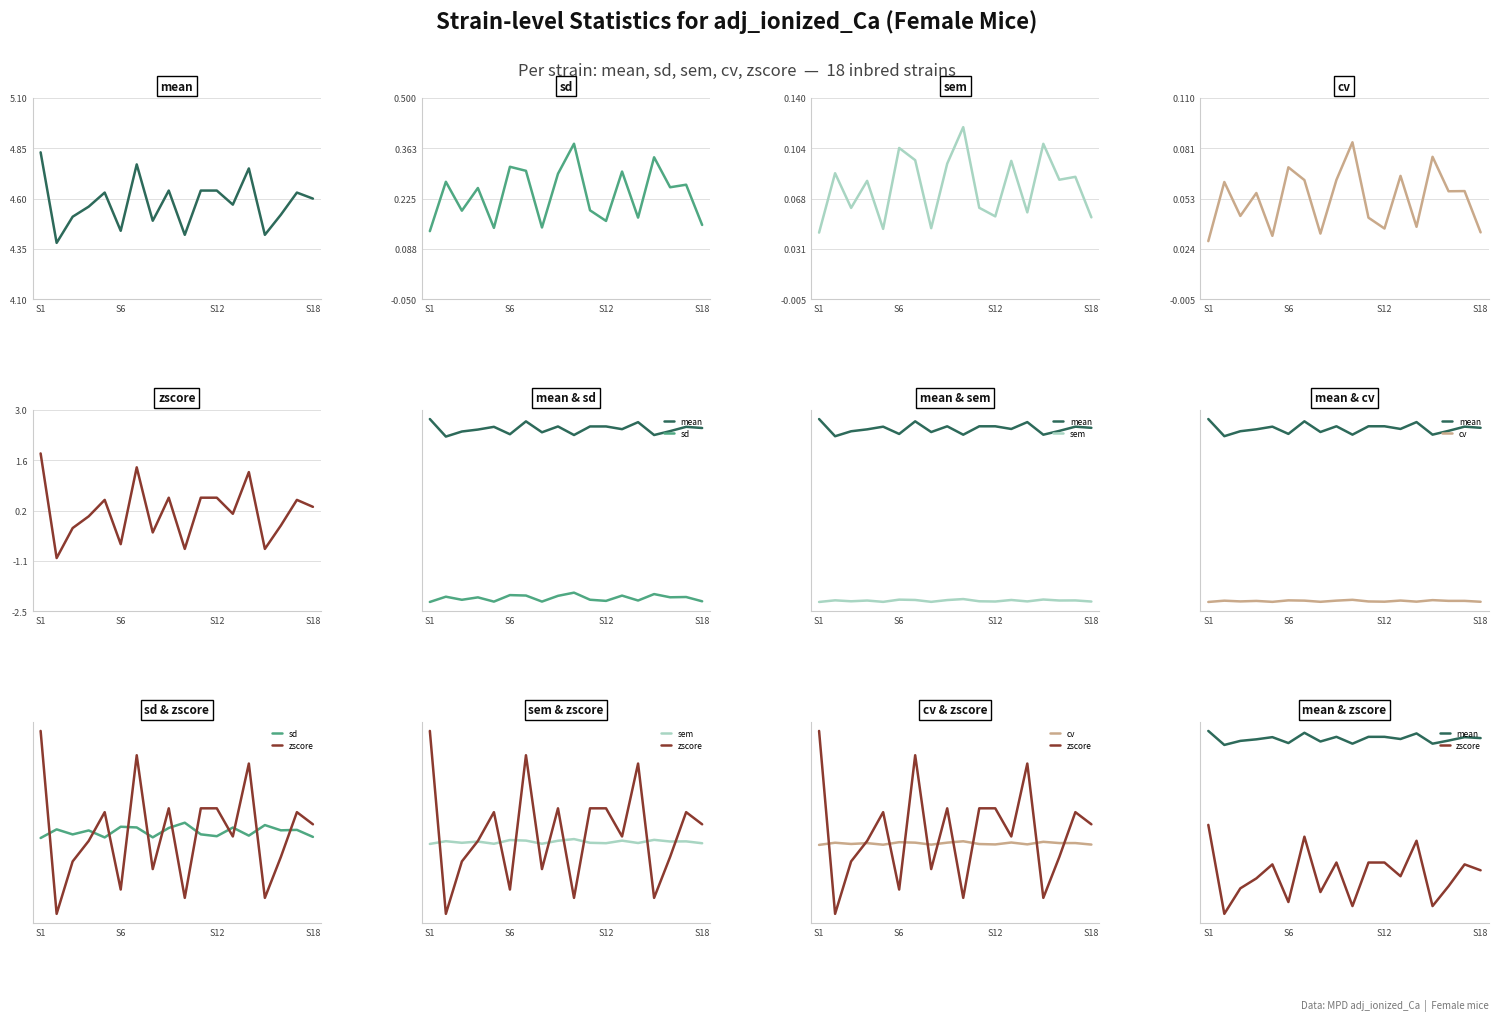

Rank the series by their maximum value, from highest to lowest.

mean, zscore, sd, sem, cv